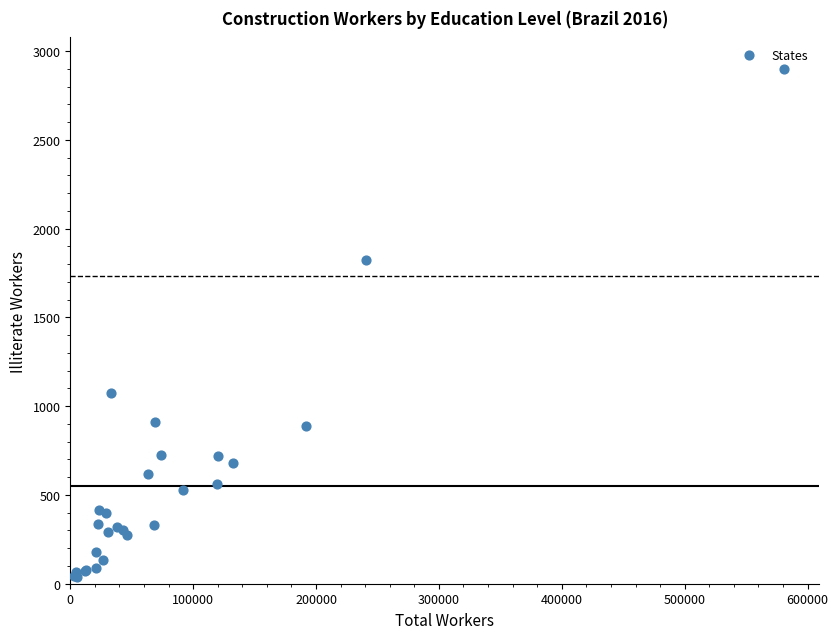

What Y value in the scatter plot is closest to 1470?

1822